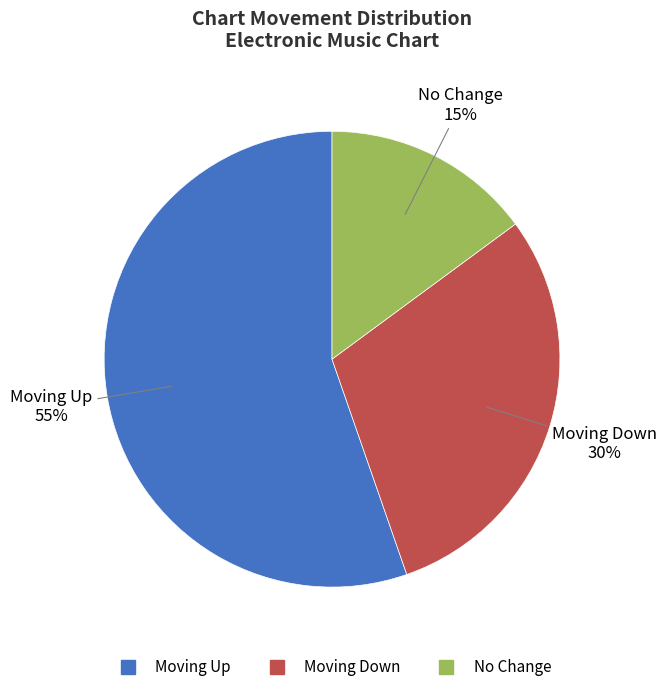

Is there any slice that represents more than half of the pie?

Yes